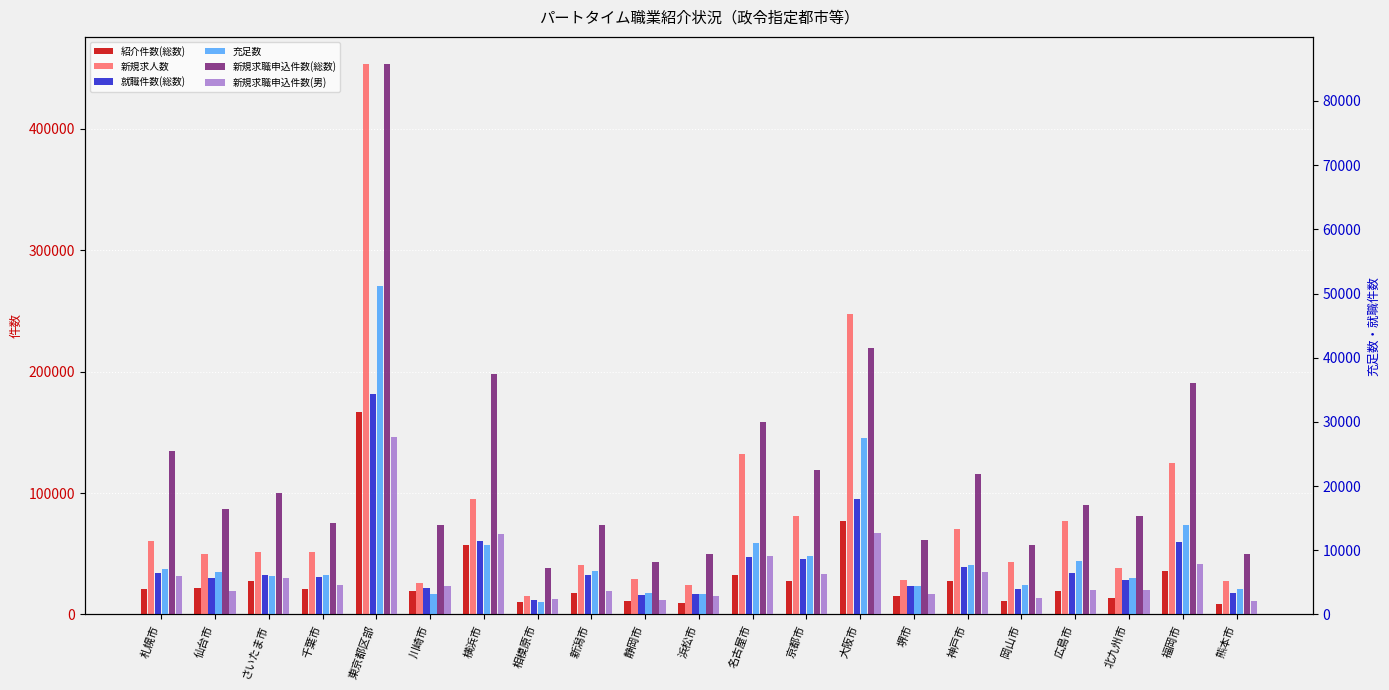

The 充足数 series shows 3668 at 北九州市. True or false?

False